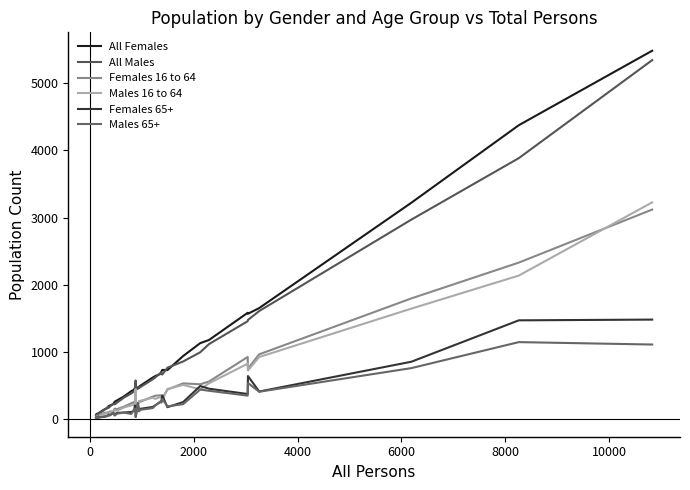

True or false: Males 65+ and All Females intersect in this chart.

False